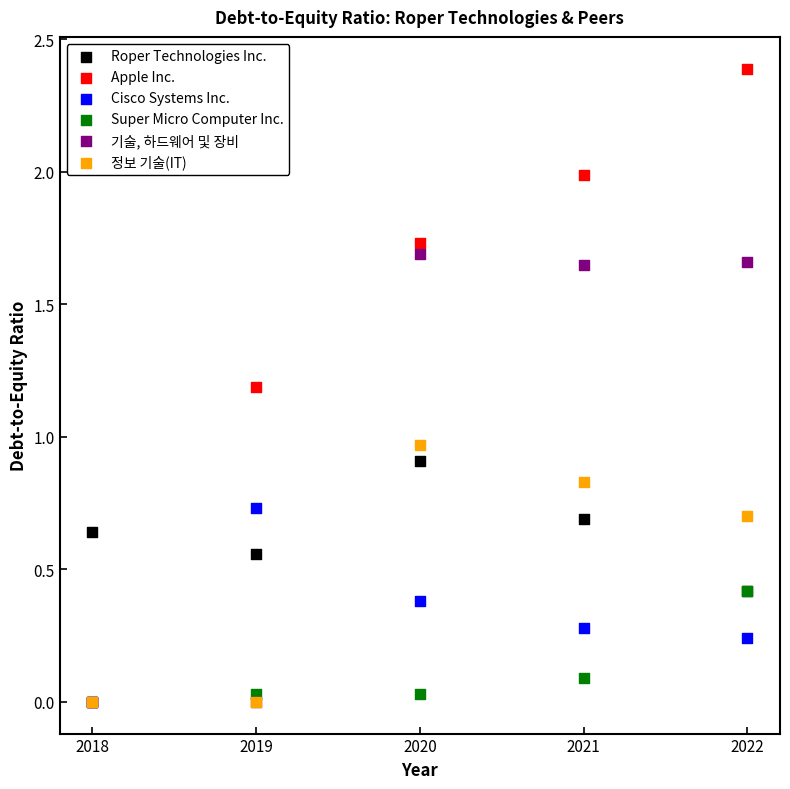

In the Apple Inc. series, what Y value is closest to 1?

1.2